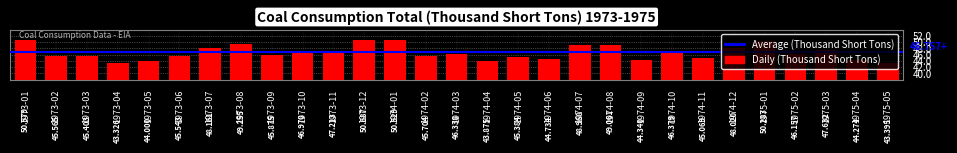

Reading right to left, transcribe all the data shown in this chart.

1975-05=43394.8	1975-04=44274.0	1975-03=47632.1	1975-02=46157.3	1975-01=50282.5	1974-12=48020.2	1974-11=45068.6	1974-10=46379.0	1974-09=44340.4	1974-08=49061.1	1974-07=48967.6	1974-06=44734.0	1974-05=45384.4	1974-04=43875.4	1974-03=46337.7	1974-02=45704.4	1974-01=50528.9	1973-12=50686.6	1973-11=47213.0	1973-10=46978.2	1973-09=45874.7	1973-08=49255.3	1973-07=48160.6	1973-06=45542.7	1973-05=43999.8	1973-04=43326.5	1973-03=45403.0	1973-02=45564.8	1973-01=50578.6